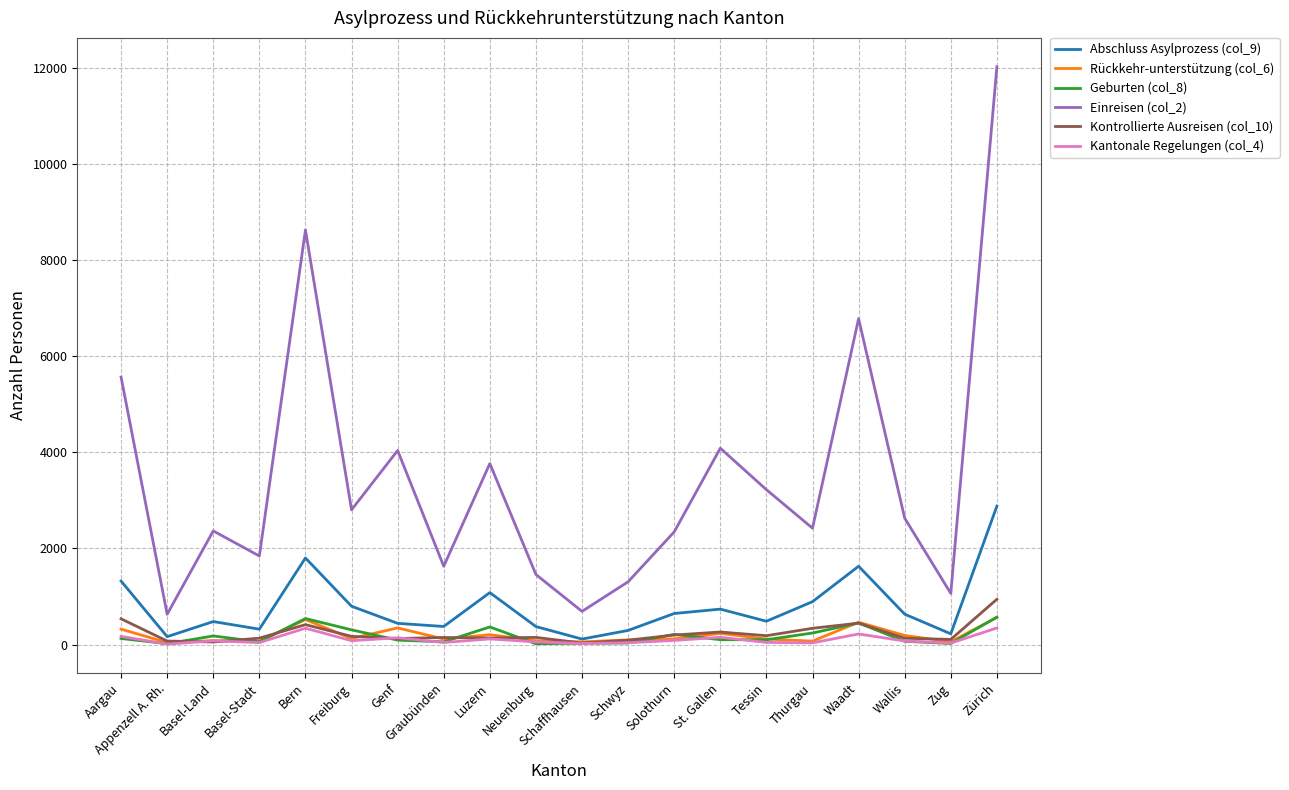

What is the greatest value displayed?

12021